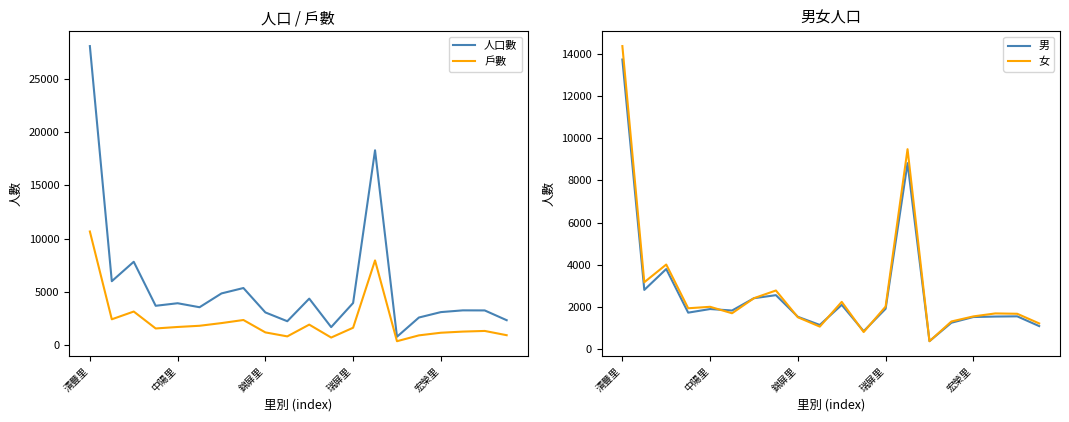

The 男 series shows 2733 at 宏榮里. True or false?

False